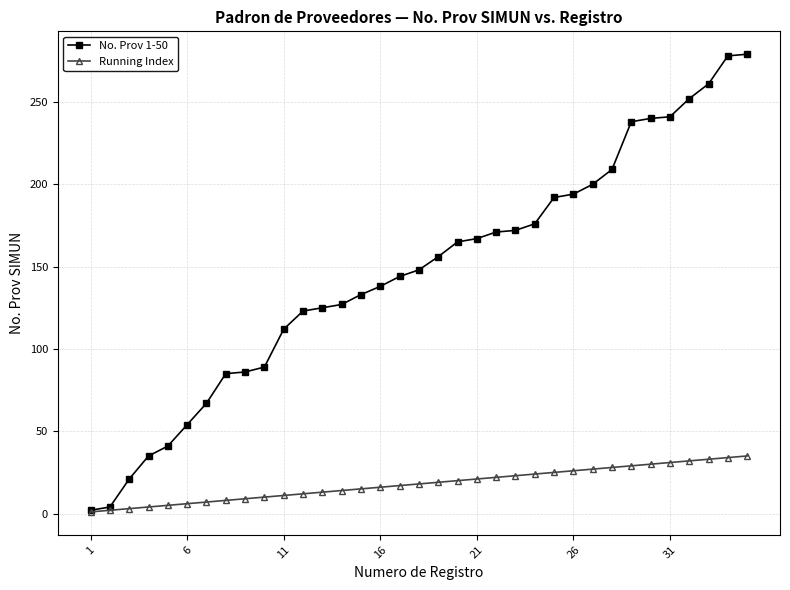

List the series in order of their peak value, lowest first.

Running Index, No. Prov 1-50